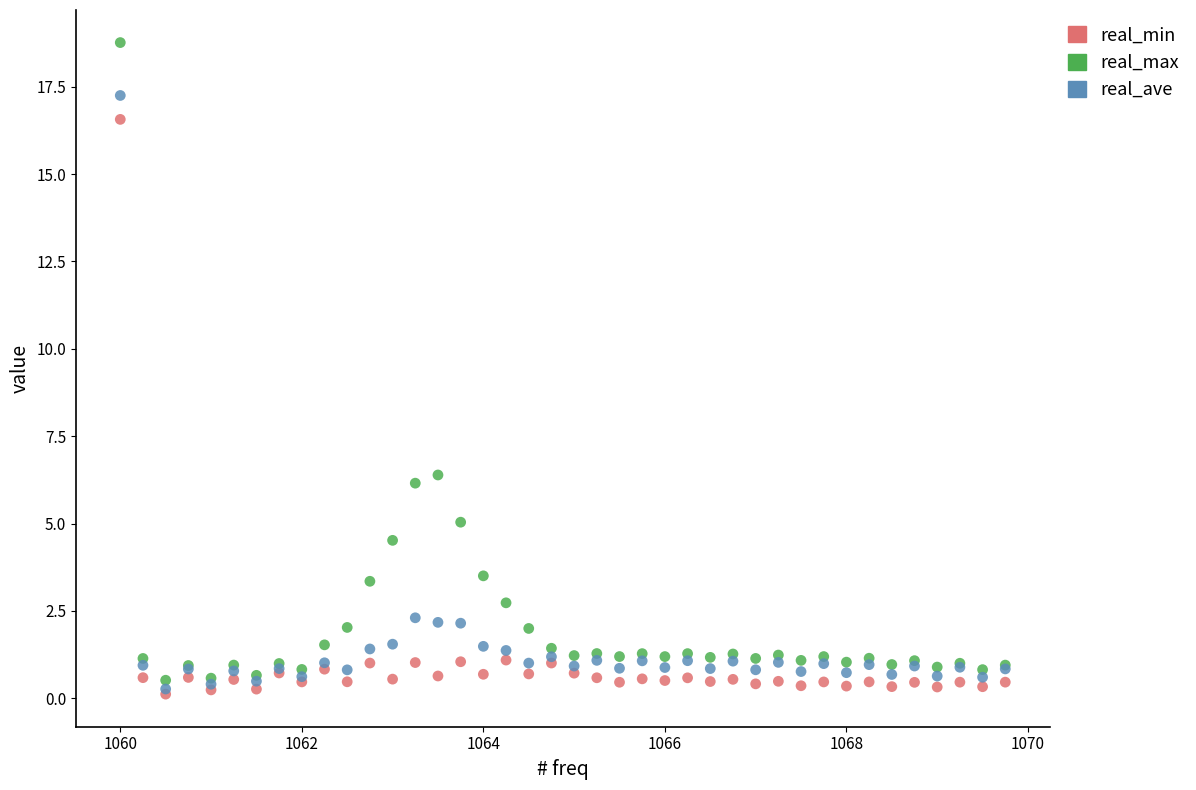

In the real_ave series, what Y value is closest to 8?

2.3